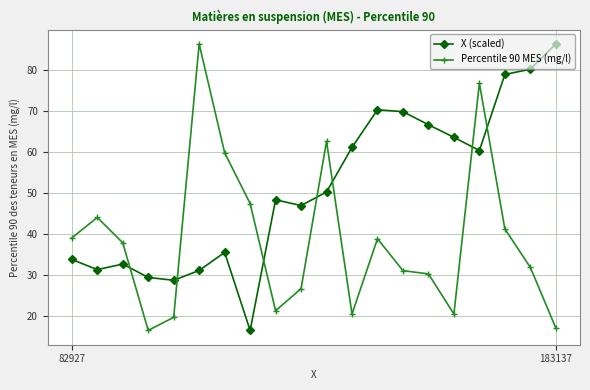

What is the average value of the Percentile 90 MES (mg/l) series?

38.4